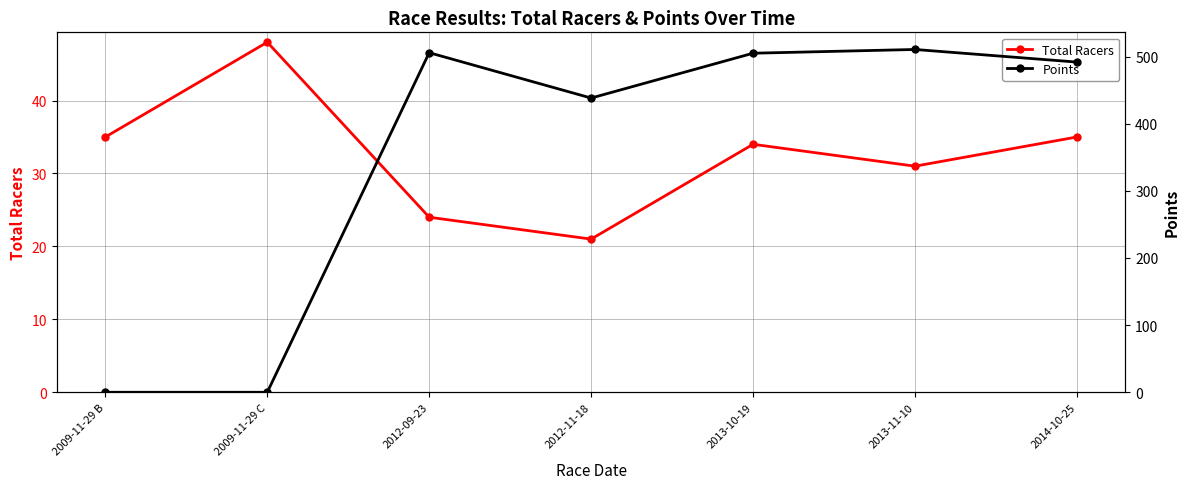

What is the spread (max minus min) of values at 2009-11-29 C?

48.0